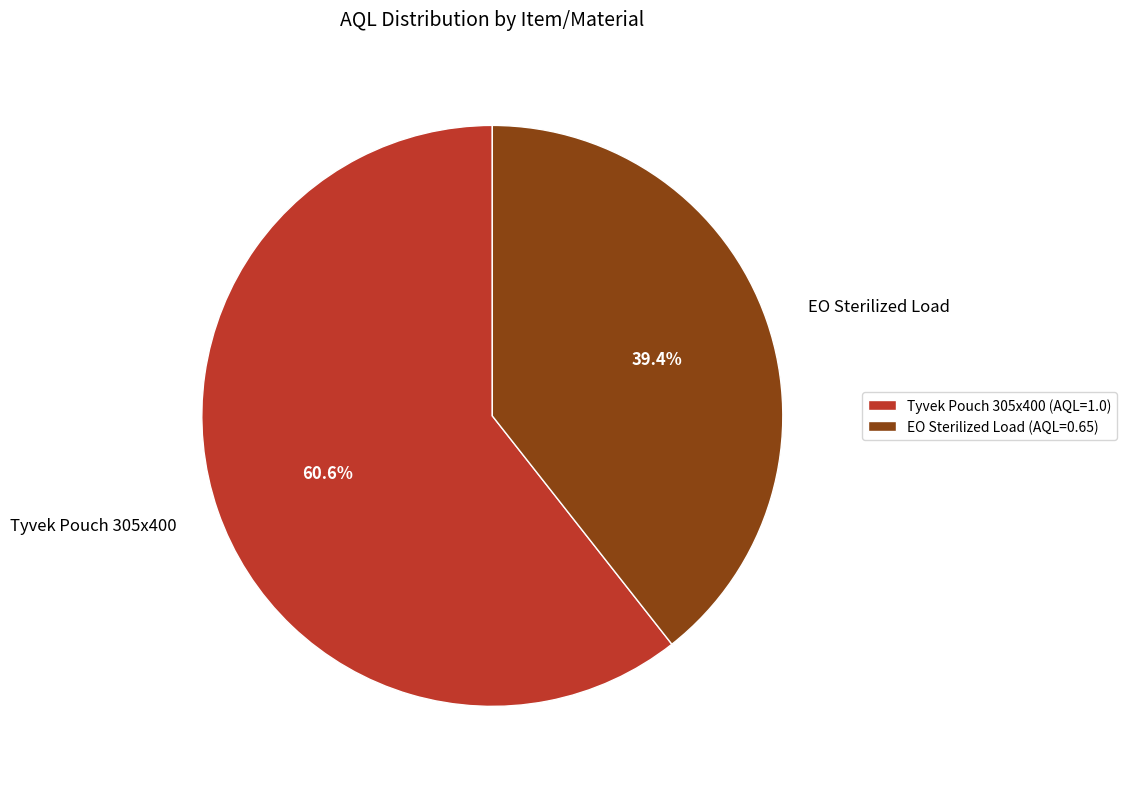

Which slice represents more than half of the pie?

Tyvek Pouch 305x400